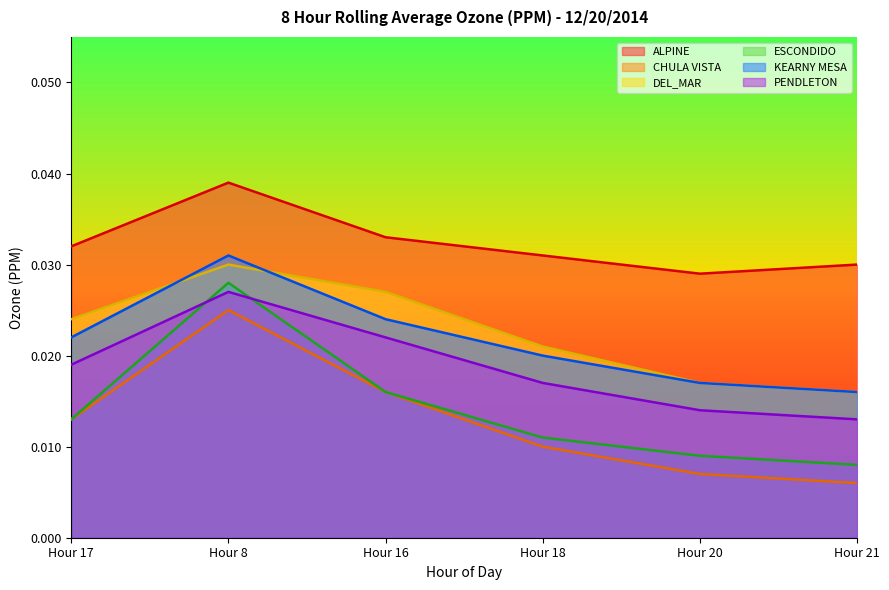

How many distinct data groups are displayed?

6